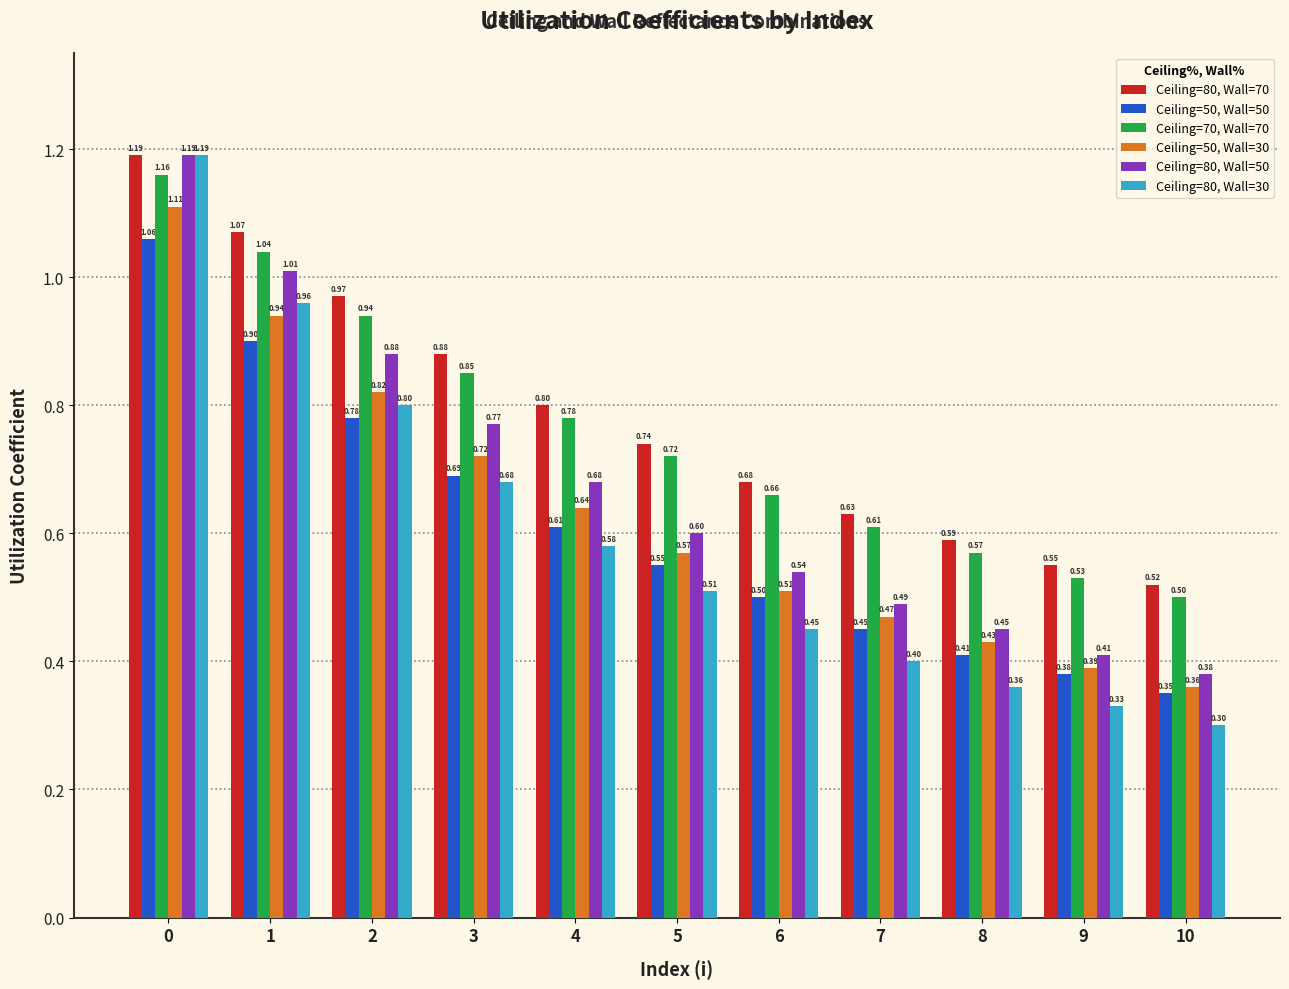

What is the difference between the Ceiling=80, Wall=50 values at 7 and 3?

0.3